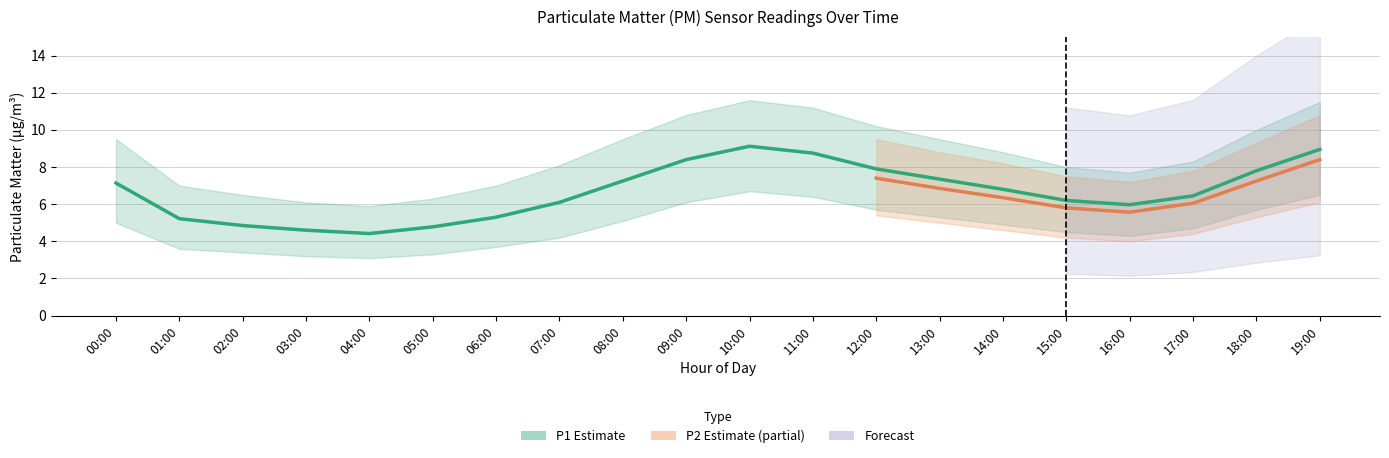

At which category does the chart reach its minimum across all series?

04:00